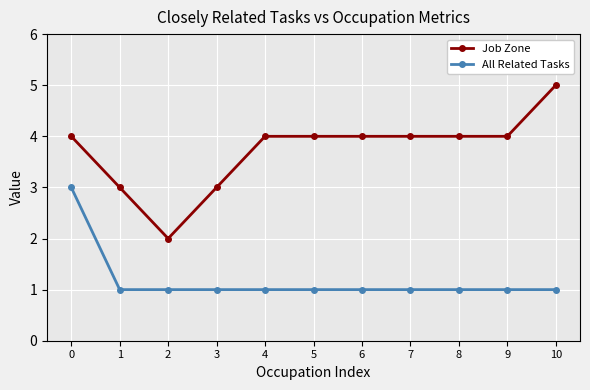

Does the chart have visible grid lines?

Yes